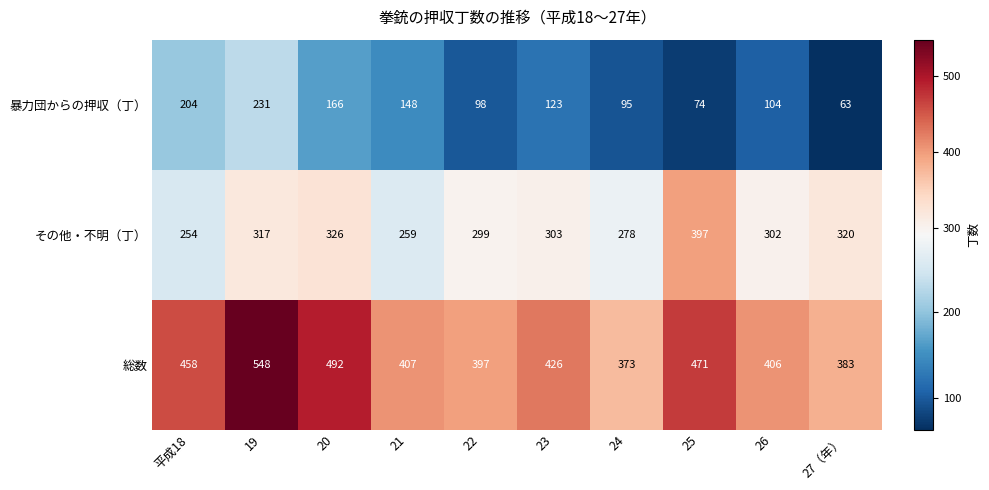

What is the difference between the maximum and second lowest values in the その他・不明（丁） series?

138